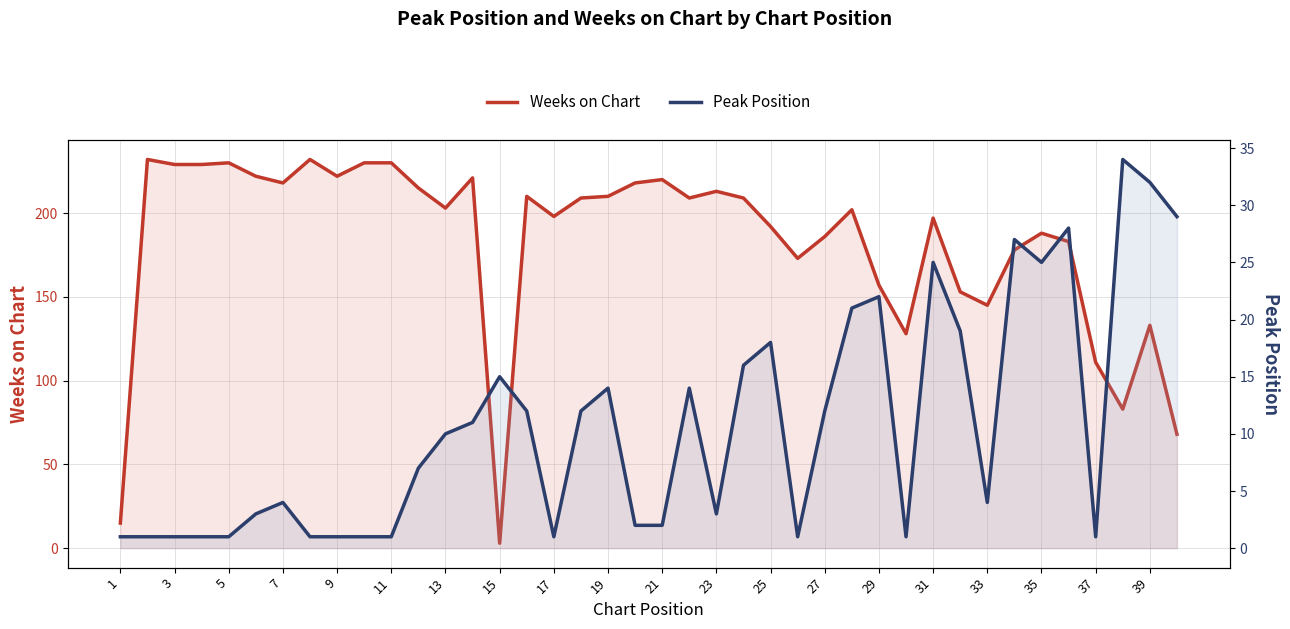

At how many categories does at least one series exceed 220?

10